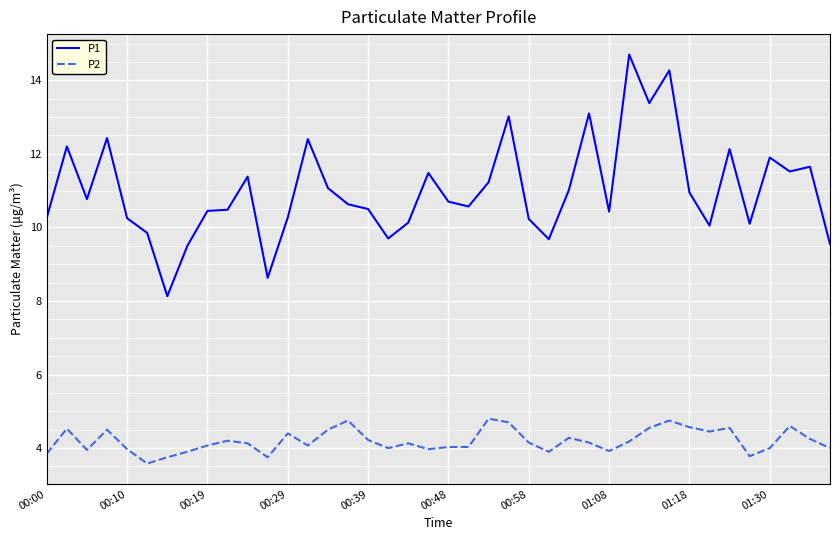

Which series has the largest range (max minus min)?

P1